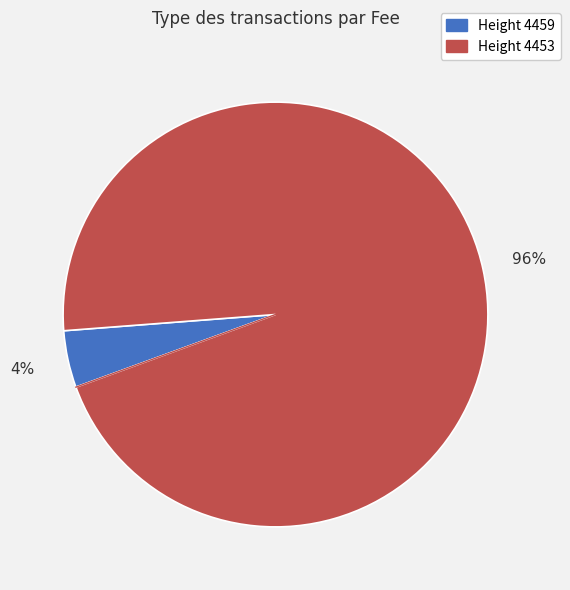

Is there any slice that represents more than half of the pie?

Yes